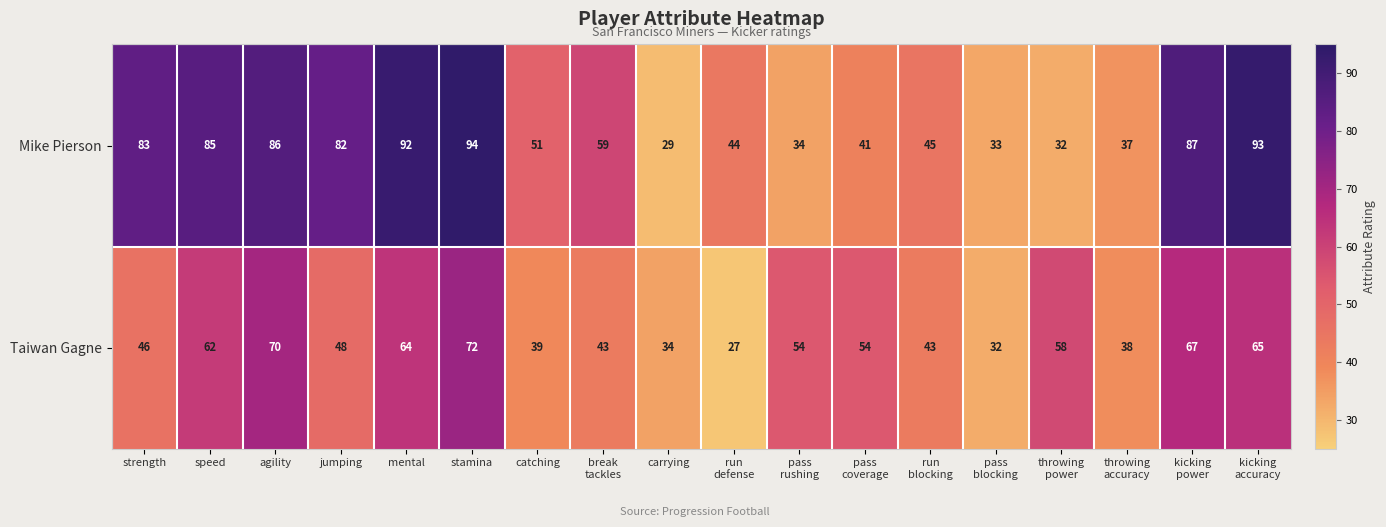

Rank the series at speed from lowest to highest value.

Taiwan Gagne, Mike Pierson